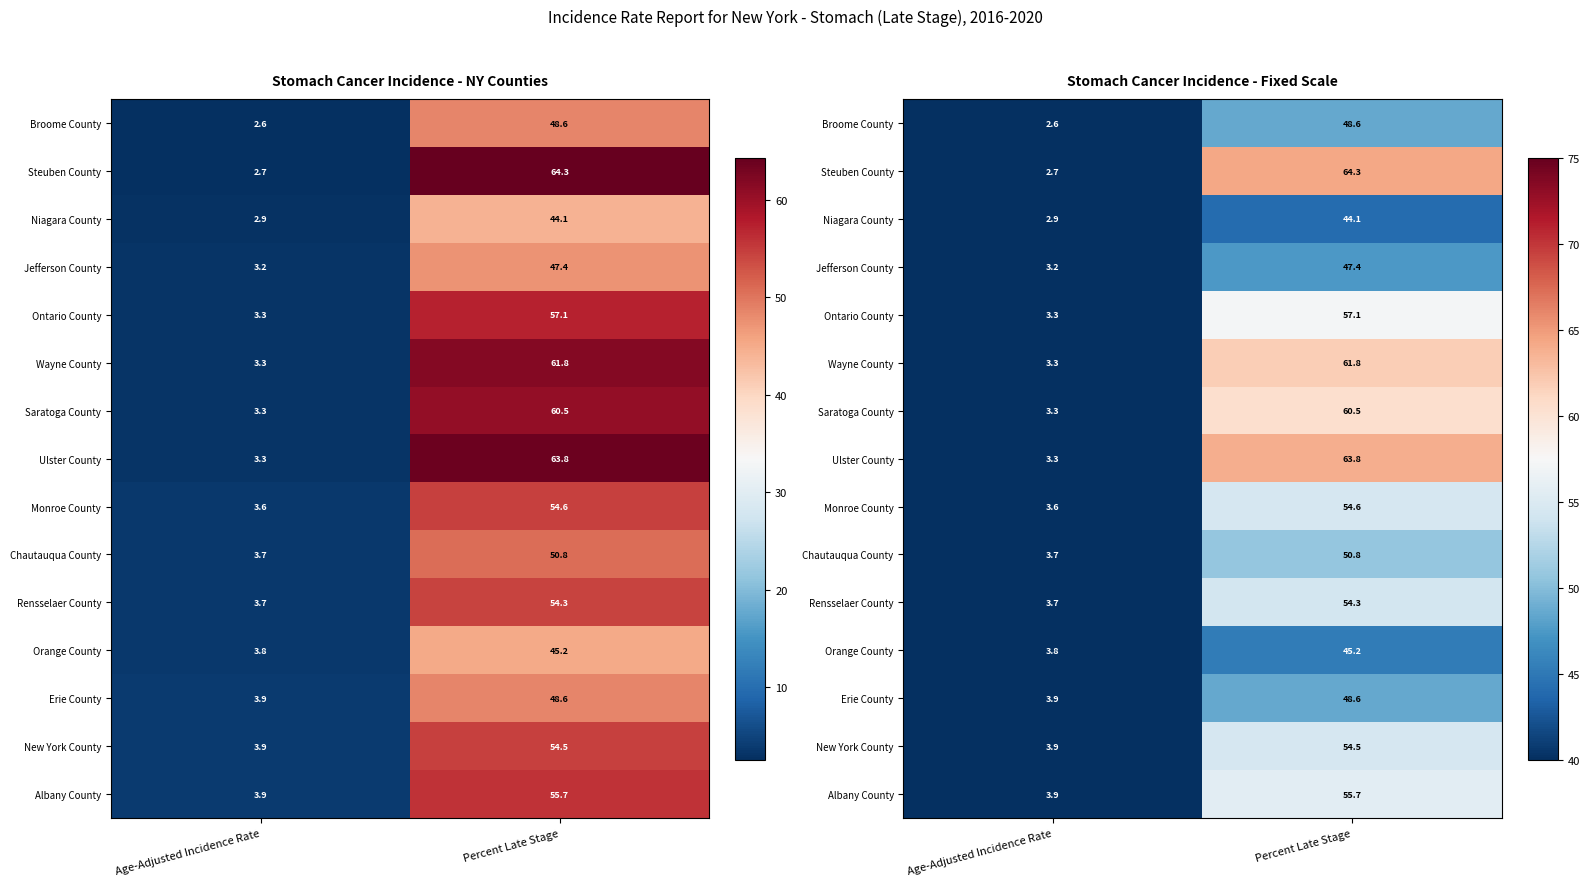

How many distinct data groups are displayed?

15